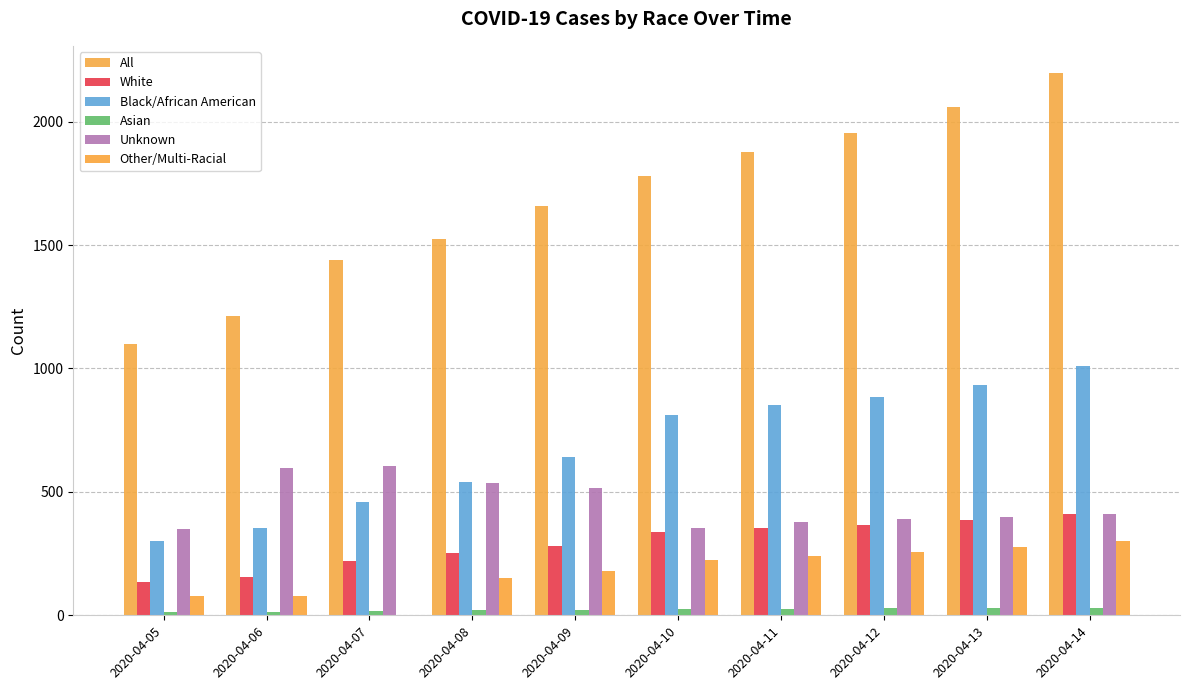

Reading left to right, what are all the values shown in this chart?

All: 1097	1211	1440	1523	1660	1778	1875	1955	2058	2197
White: 135	154	218	253	281	339	354	365	388	411
Black/African American: 303	353	460	542	642	812	852	884	932	1009
Asian: 12	14	18	20	21	24	26	29	30	31
Unknown: 349	596	604	536	516	355	379	391	400	410
Other/Multi-Racial: 78	80	1	153	179	226	242	256	275	300